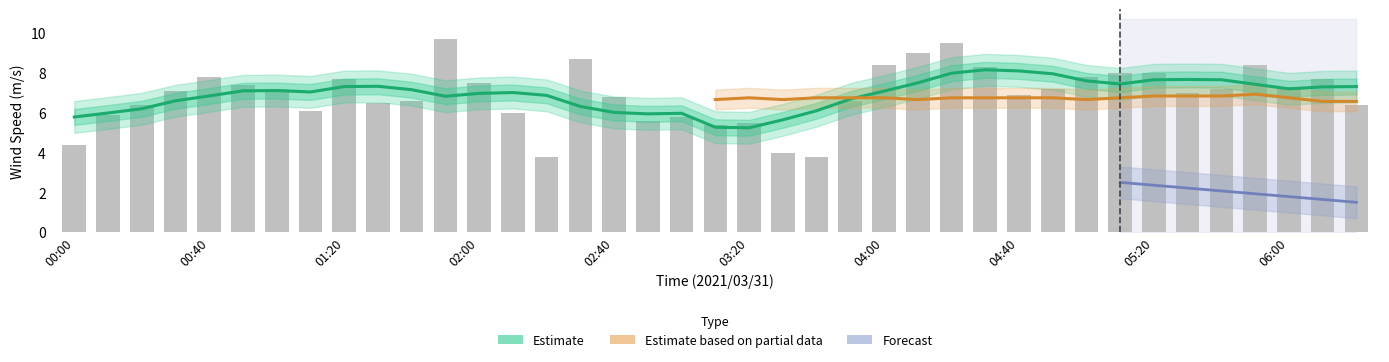

Reading left to right, what are all the values shown in this chart?

4.4	5.9	6.4	7.1	7.8	7.4	7.2	6.1	7.7	6.5	6.6	9.7	7.5	6.0	3.8	8.7	6.8	5.6	5.8	5.4	5.5	4.0	3.8	6.6	8.4	9.0	9.5	8.3	6.9	7.2	7.8	8.0	8.0	7.0	7.2	8.4	7.3	7.7	6.4